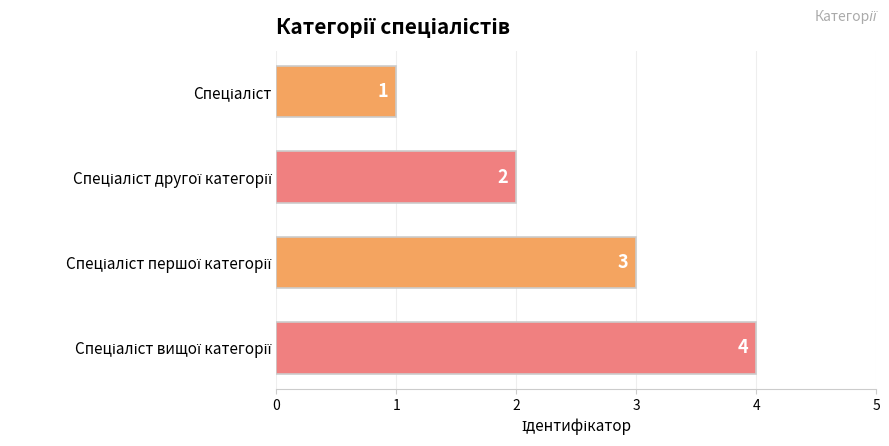

How many values are between 2 and 4?

3